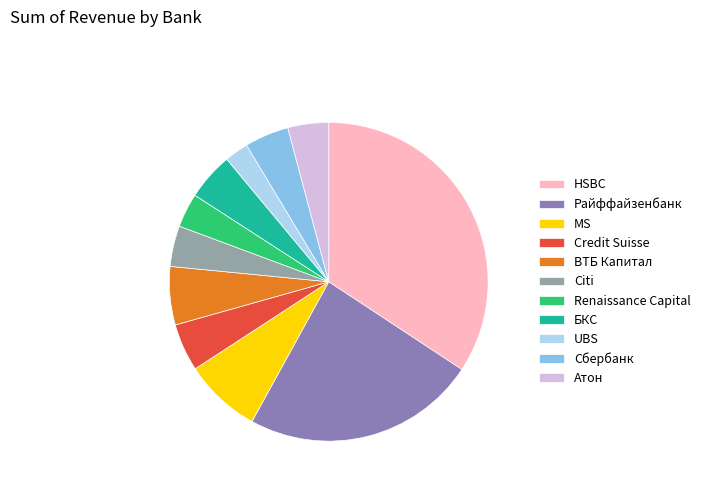

Is it true that Renaissance Capital is 3% of the pie?

True